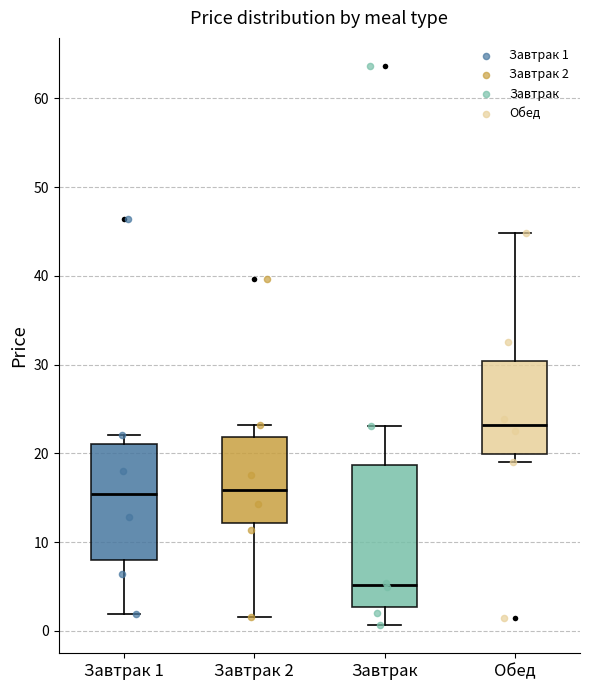

Which box has the lowest median line?

Завтрак